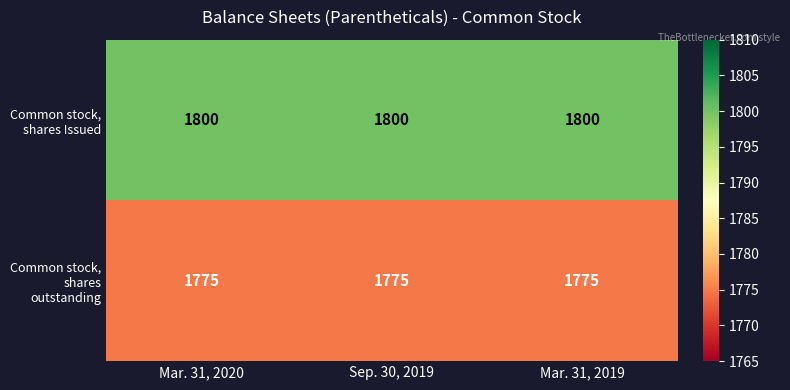

Which series has the largest total across all categories?

Common stock, shares Issued